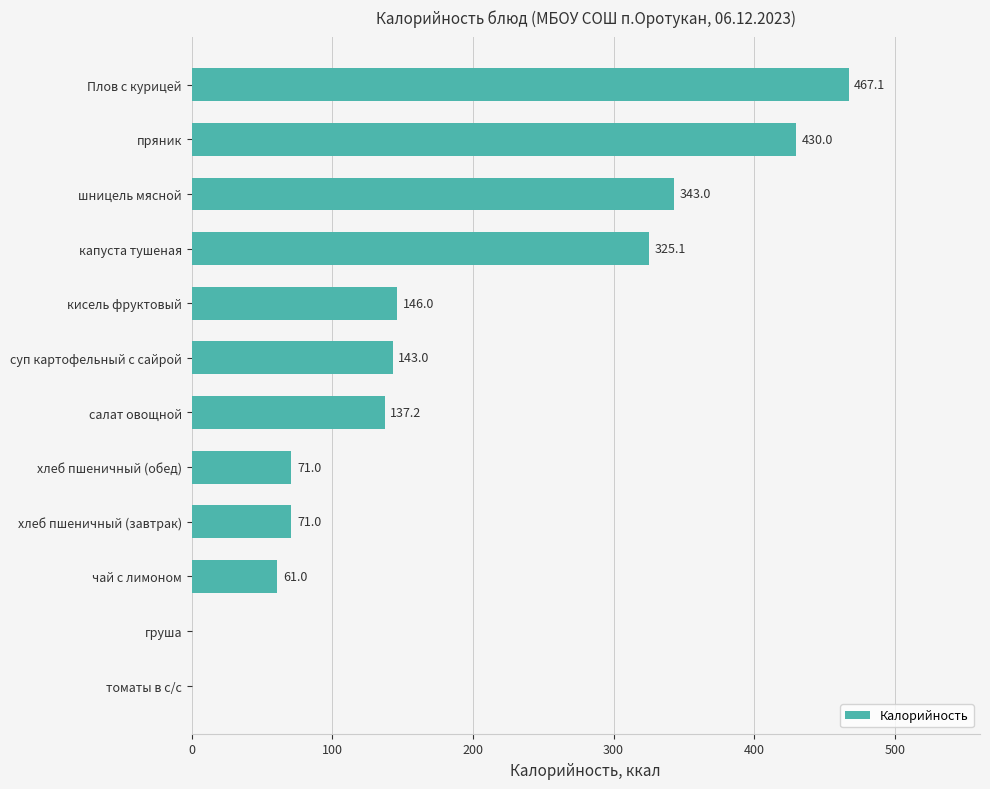

Reading top to bottom, list all the values displayed in this chart.

Плов с курицей=467.1	пряник=430.0	шницель мясной=343.0	капуста тушеная=325.1	кисель фруктовый=146.0	суп картофельный с сайрой=143.0	салат овощной=137.2	хлеб пшеничный (обед)=71.0	хлеб пшеничный (завтрак)=71.0	чай с лимоном=61.0	груша=0.0	томаты в с/с=0.0